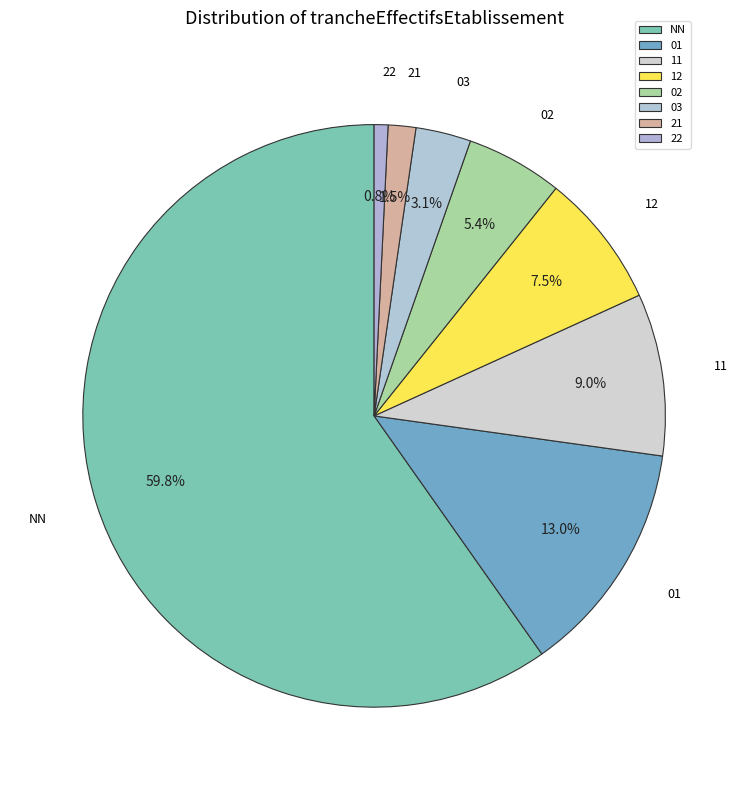

Does 02 account for over 50% of the chart?

No